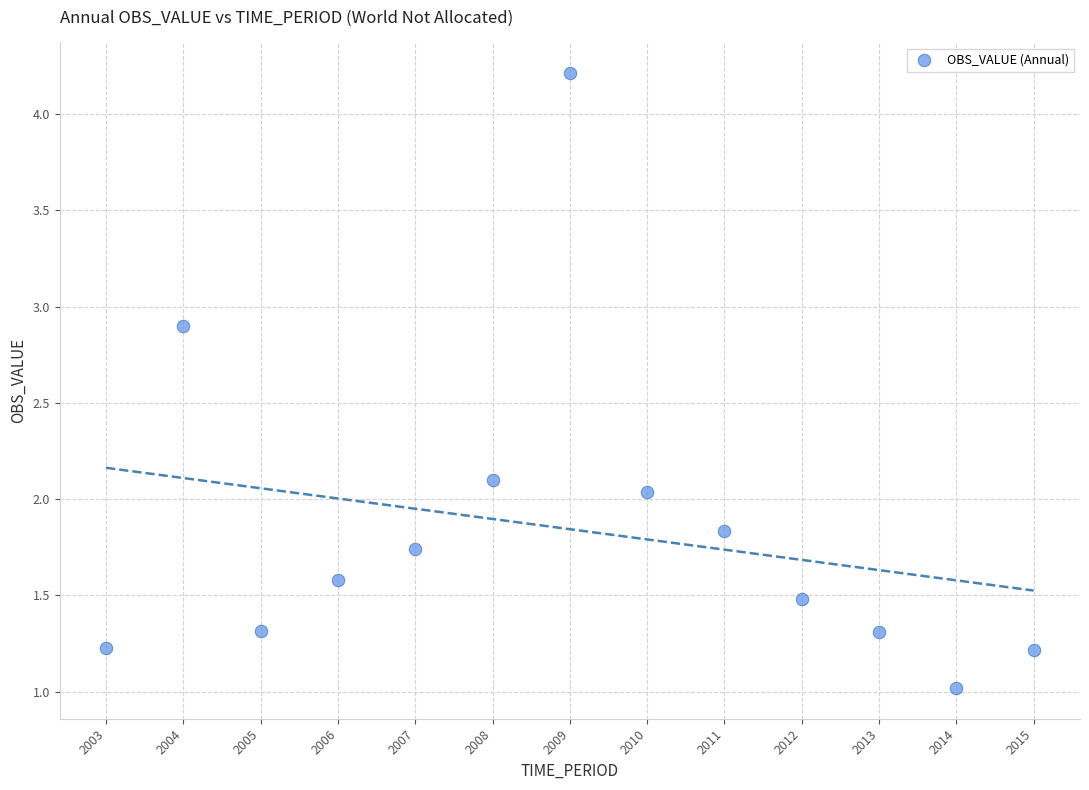

What is the range of X values (max minus min)?

12.0